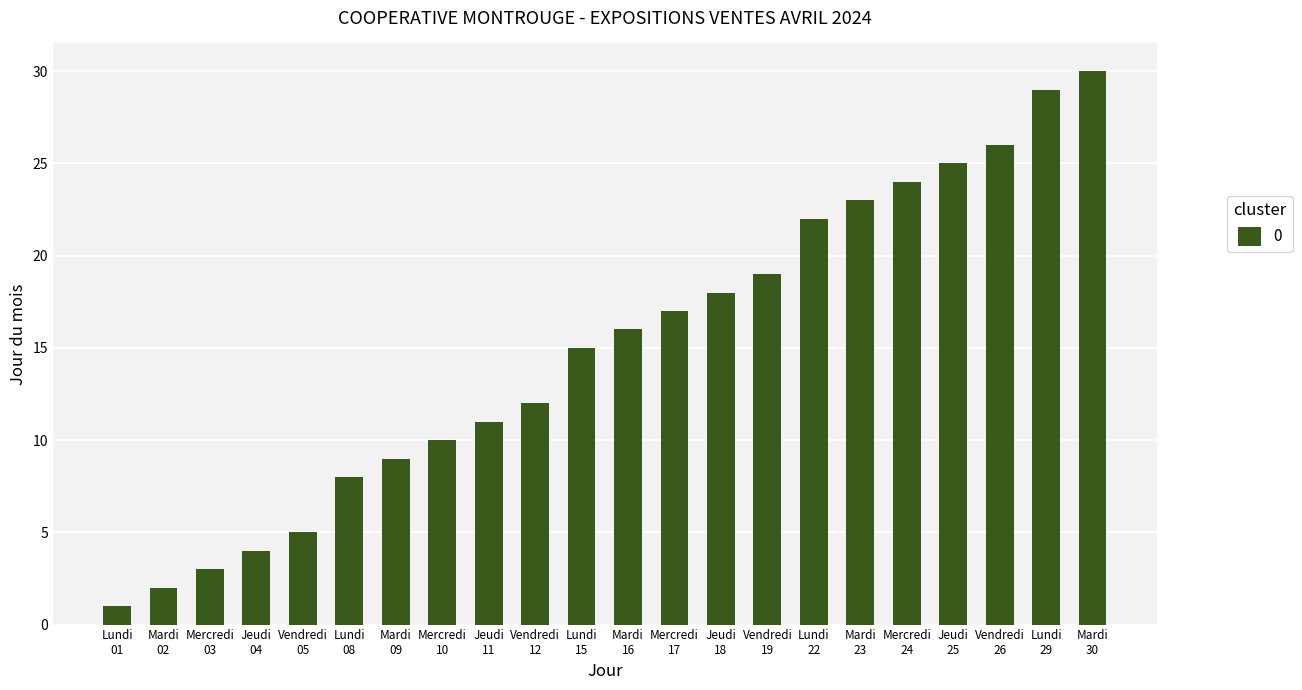

What is the greatest value displayed?

30